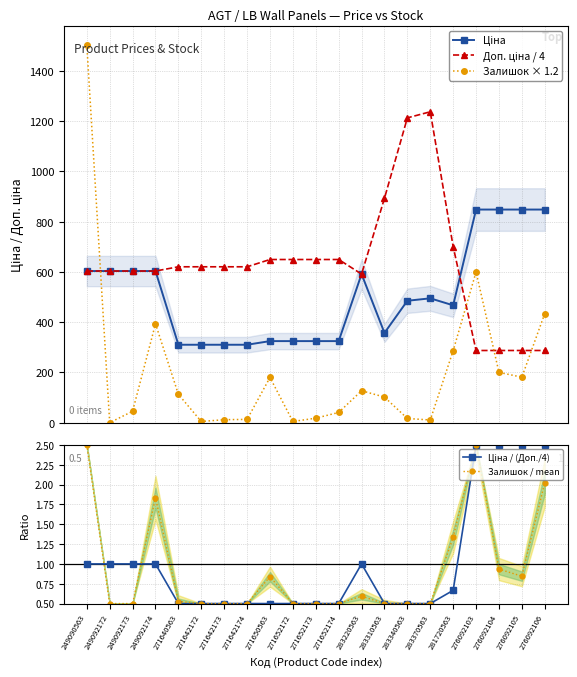

What is the total value across all series at 249092173?

1254.5